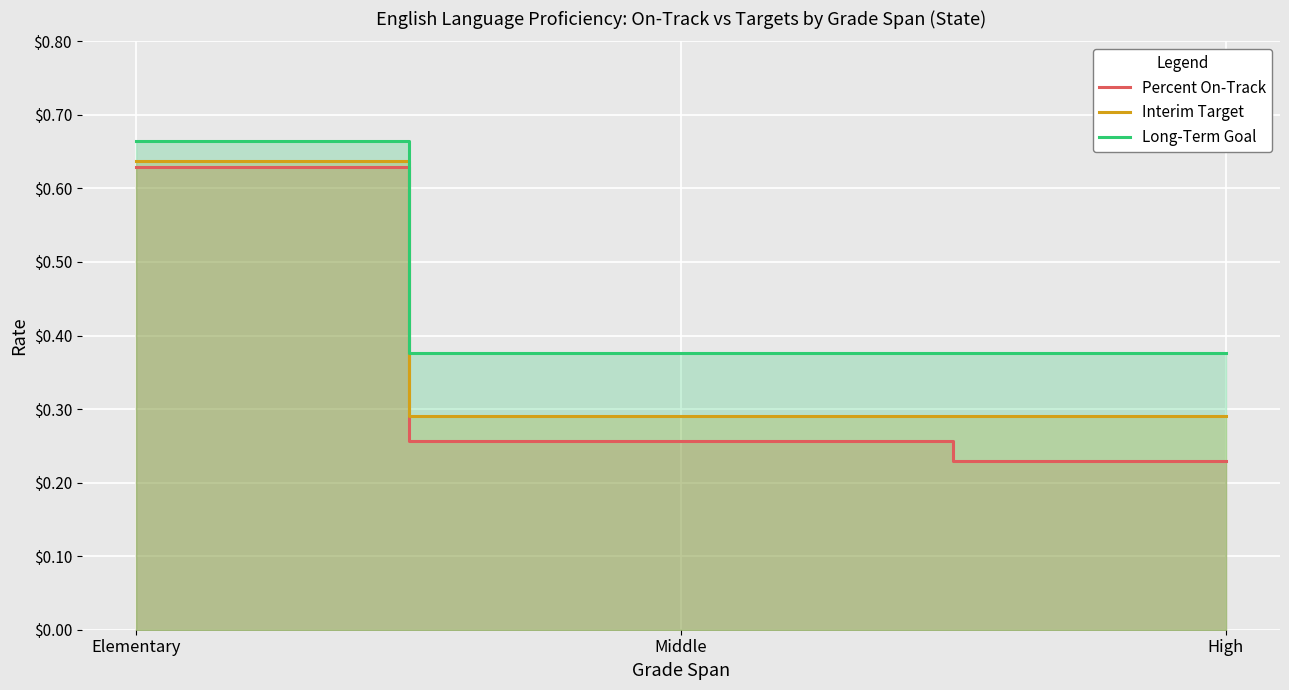

List the series in order of their overall mean, lowest first.

Percent On-Track, Interim Target, Long-Term Goal